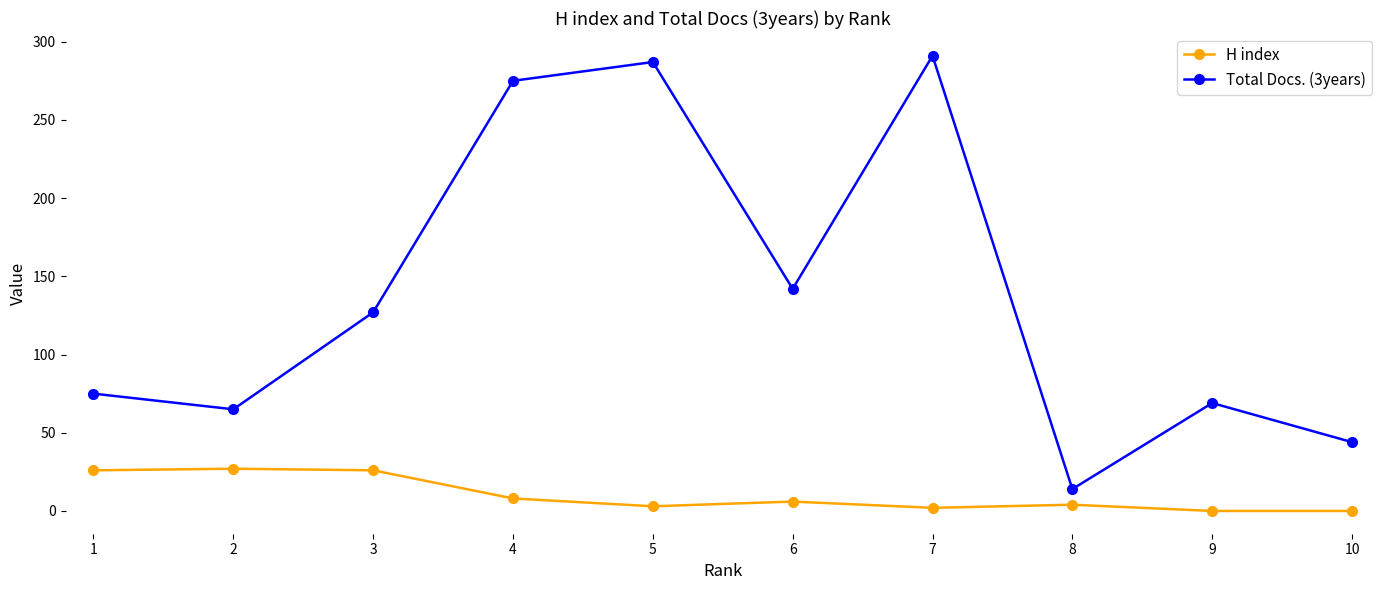

Is this an area chart (filled region under the line)?

No